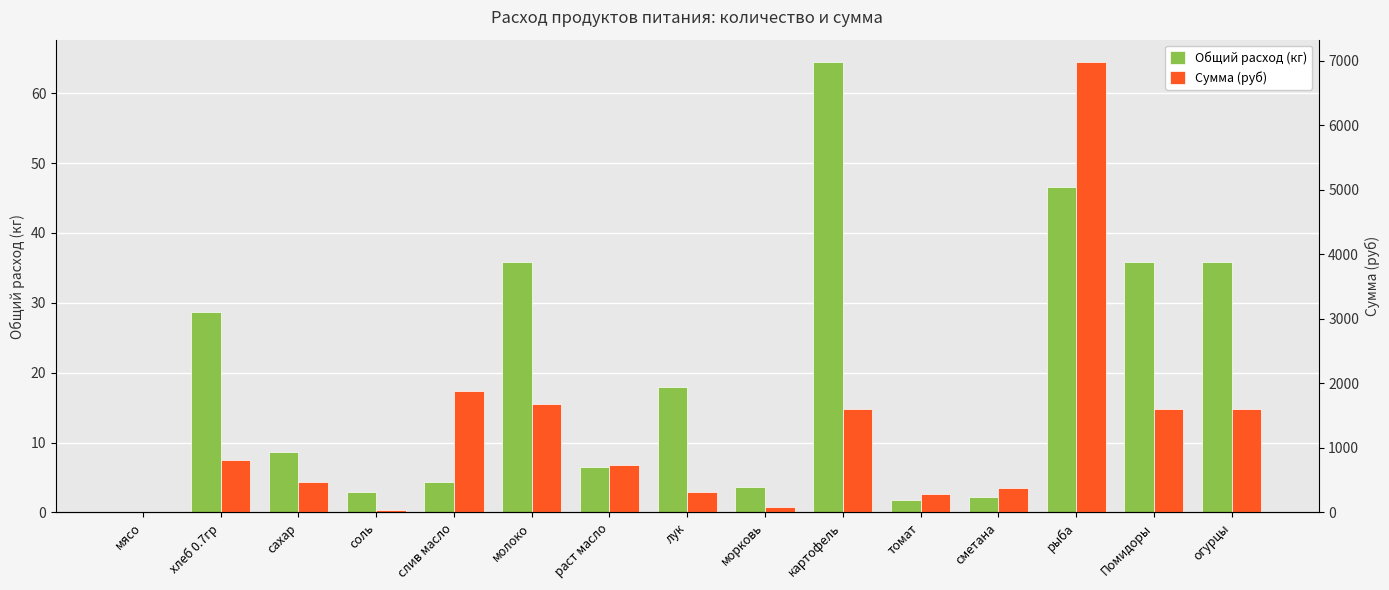

Reading left to right, transcribe all the data shown in this chart.

Общий расход (кг): мясо=0.0	хлеб 0.7гр=28.6	сахар=8.6	соль=2.9	слив масло=4.3	молоко=35.8	раст масло=6.4	лук=17.9	морковь=3.6	картофель=64.4	томат=1.8	сметана=2.1	рыба=46.5	Помидоры=35.8	огурцы=35.8
Сумма (руб): мясо=0.0	хлеб 0.7гр=818.2	сахар=472.6	соль=34.4	слив масло=1885.5	молоко=1682.6	раст масло=741.1	лук=322.2	морковь=89.5	картофель=1611.0	томат=294.1	сметана=386.6	рыба=6981.0	Помидоры=1611.0	огурцы=1611.0